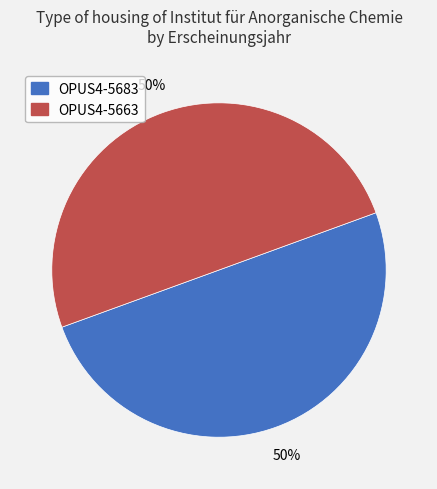

What percentage is the OPUS4-5683 slice, to the nearest percent?

50%